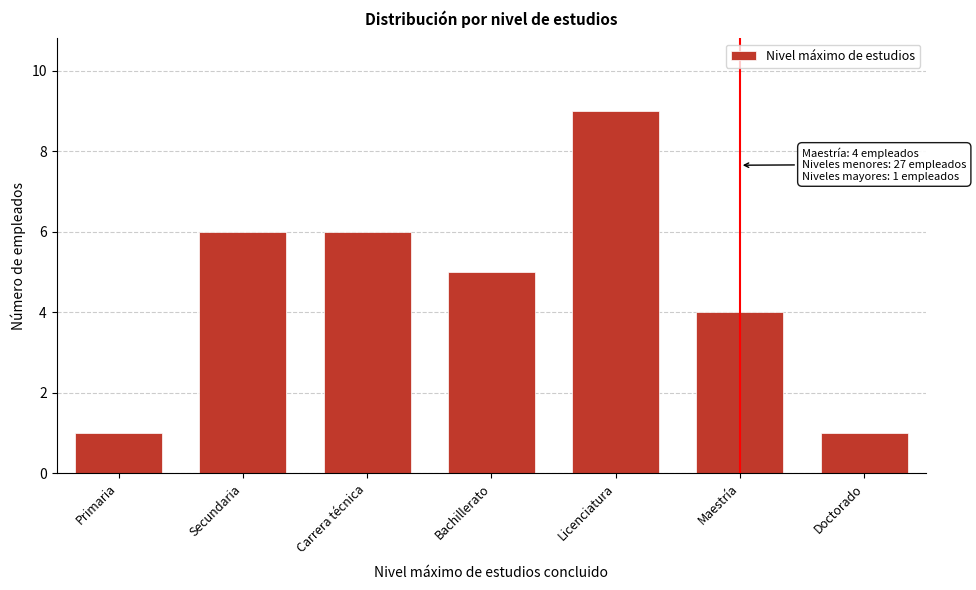

Reading left to right, transcribe all the data shown in this chart.

Primaria=1	Secundaria=6	Carrera técnica=6	Bachillerato=5	Licenciatura=9	Maestría=4	Doctorado=1